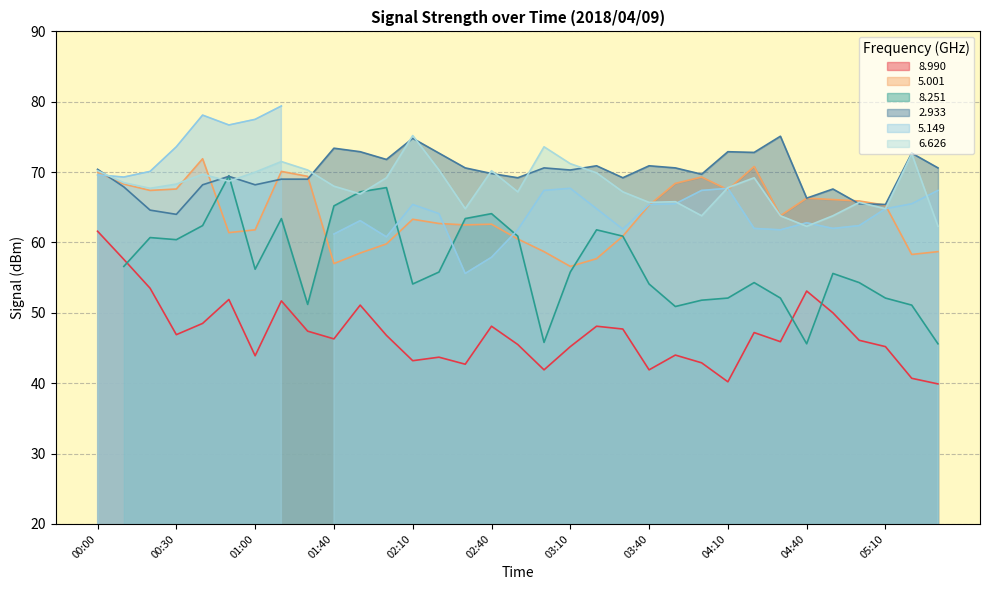

What is the lowest value of the 2.933 series?

64.0